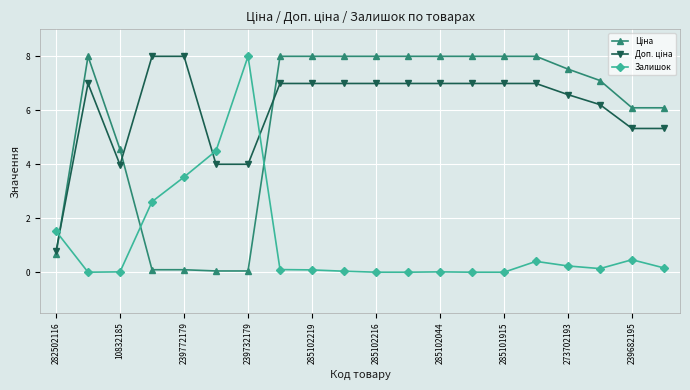

How many categories are shown in the chart?

20